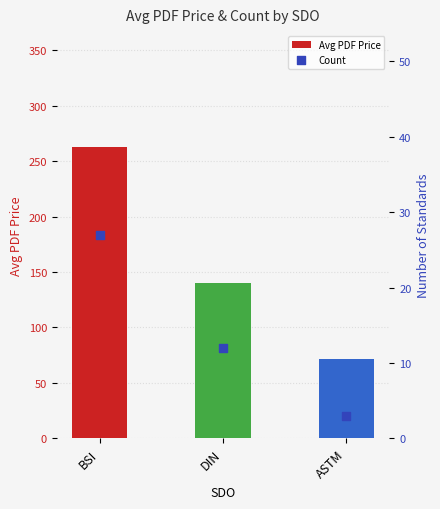

At which category is the sum across all series the highest?

BSI